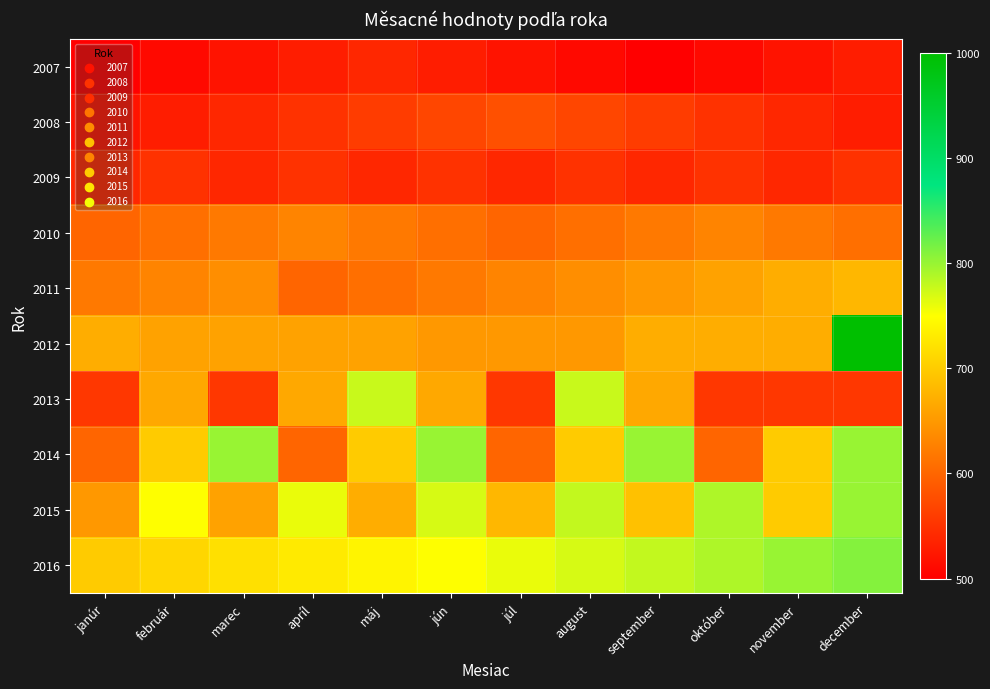

At how many categories does at least one series exceed 565?

12